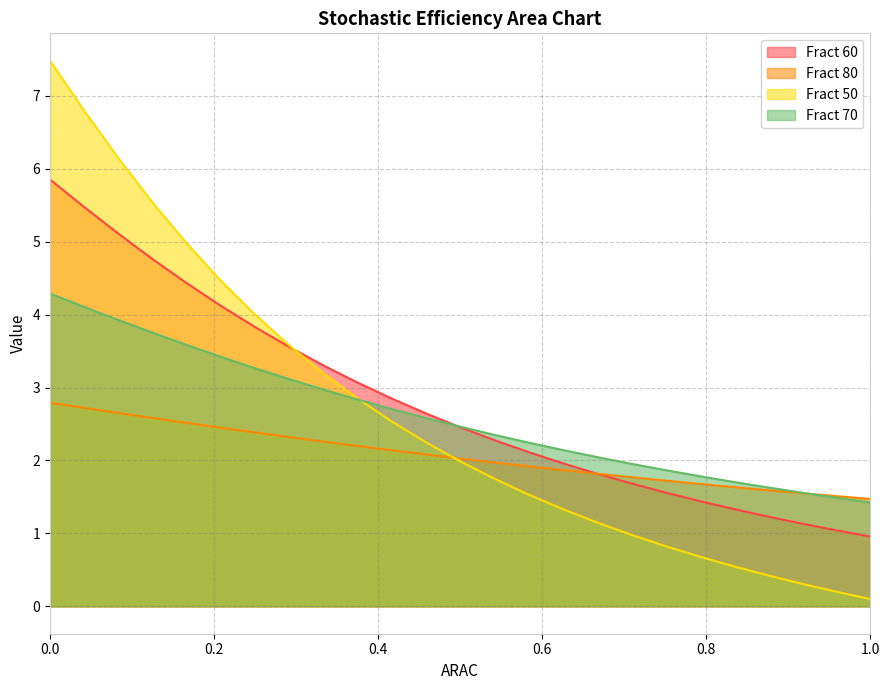

What is the lowest value of the Fract 60 series?

1.0